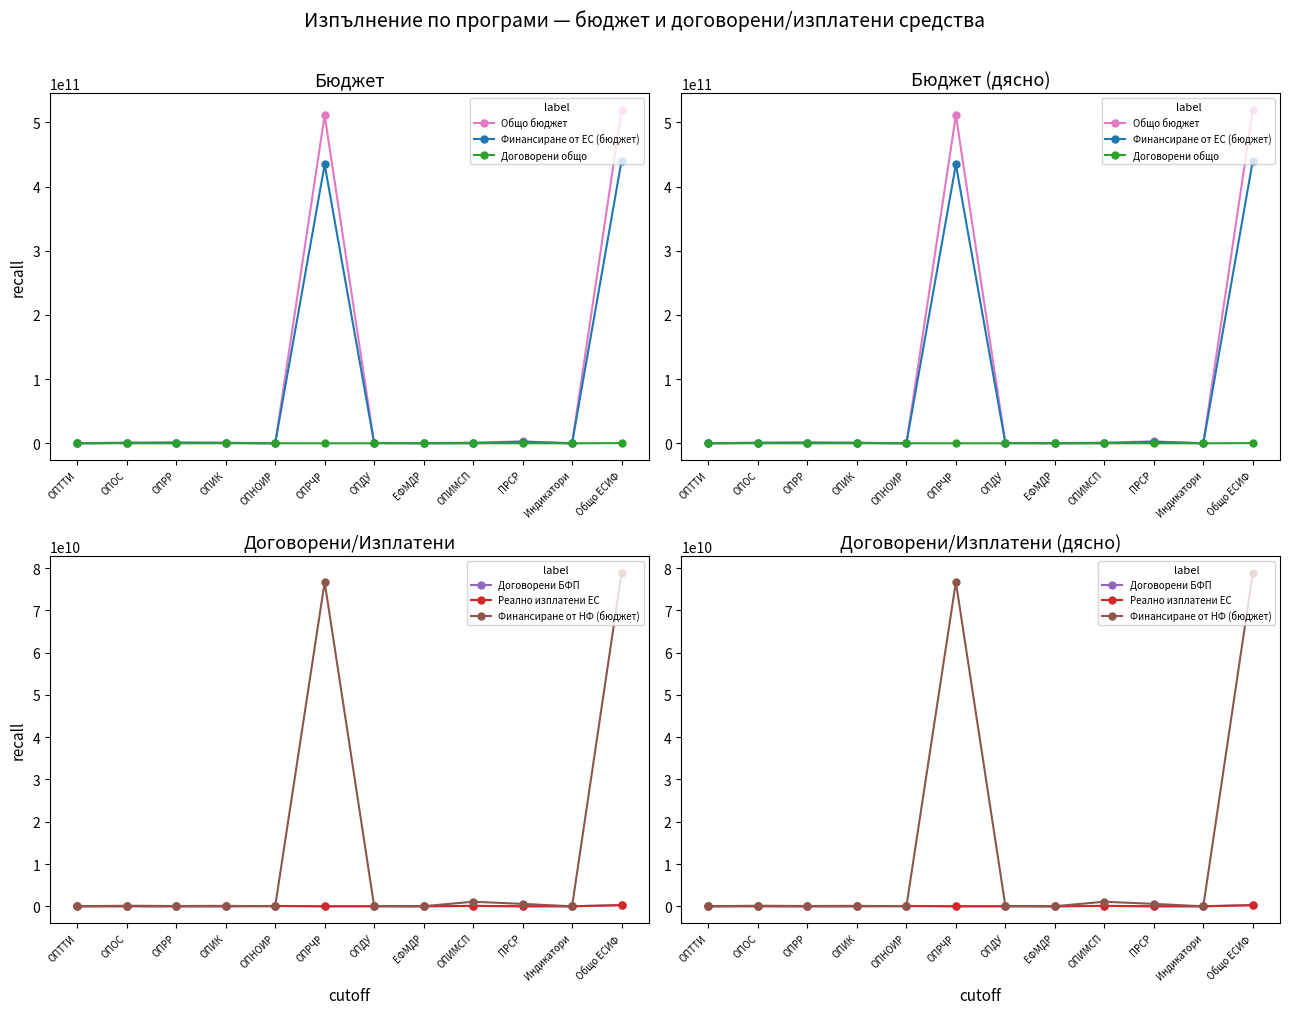

What is the greatest value displayed?

519306951411.4